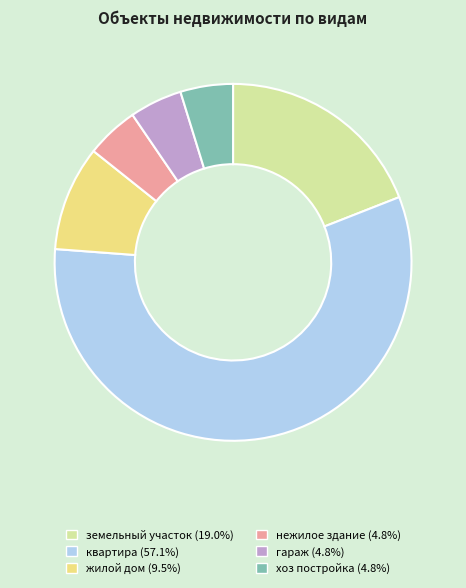

Is there a majority slice in this chart?

Yes